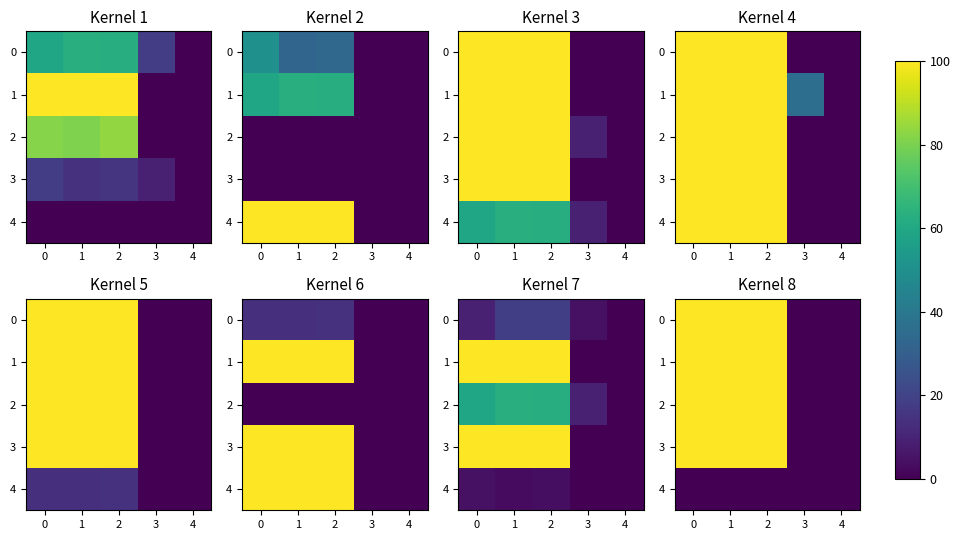

Which has a higher value, 3 or 2?

2